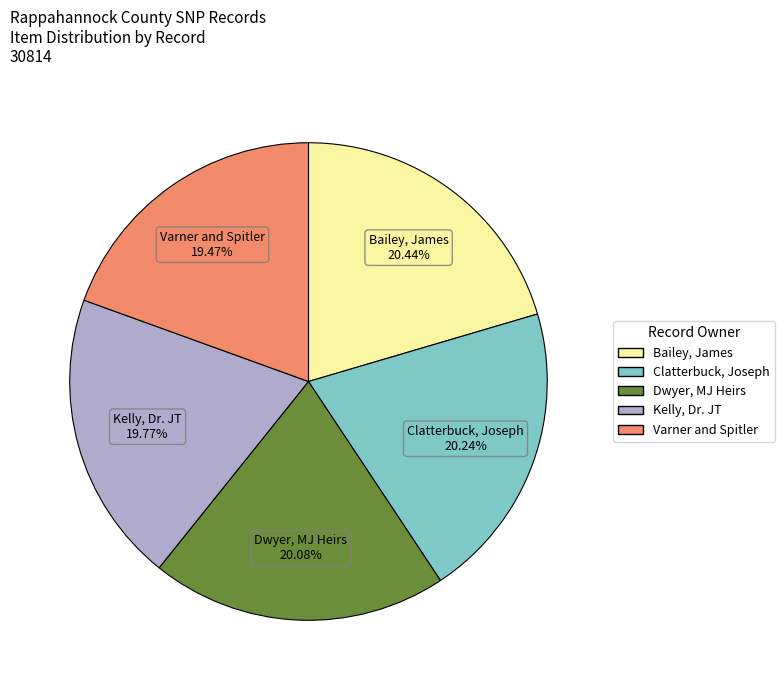

To the nearest percent, what is the difference between the largest and smallest slice percentages?

1%